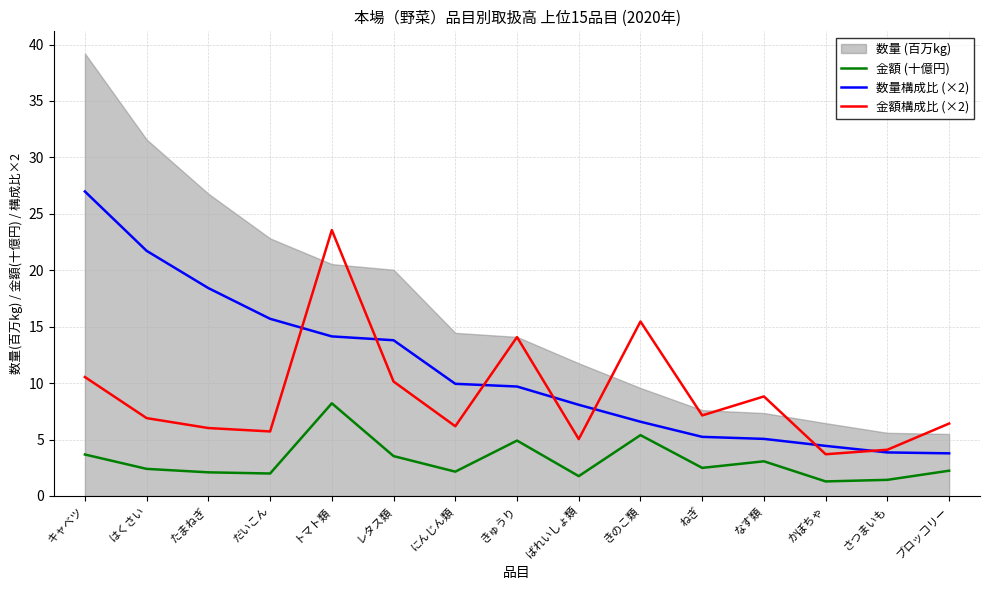

True or false: 金額構成比 (×2) has a value of 23.6 at トマト類.

True